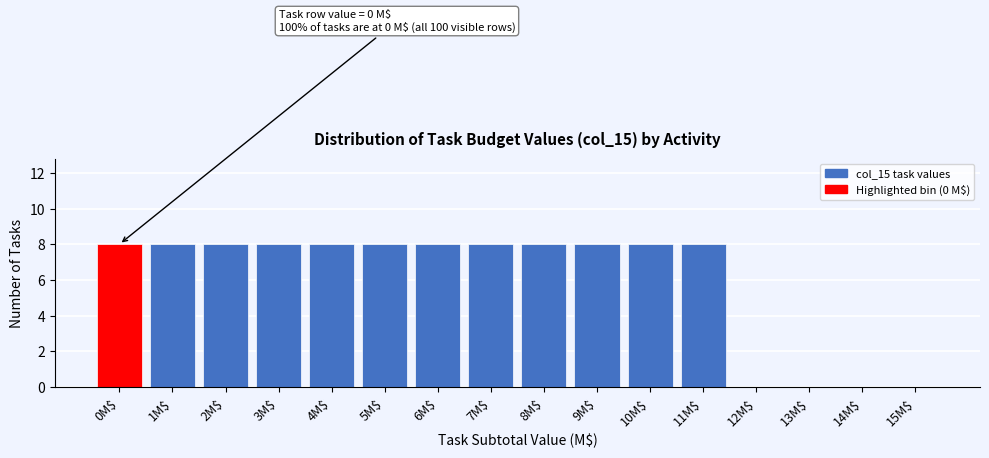

The value at 14M$ is 0. True or false?

True